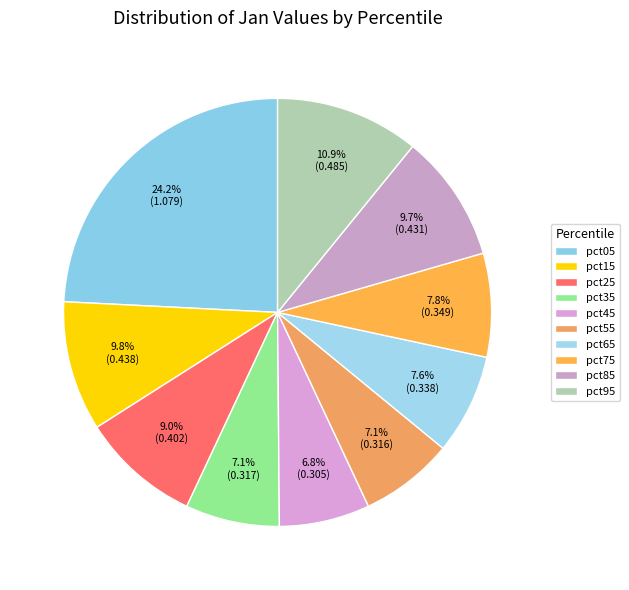

Does any single category account for the majority?

No